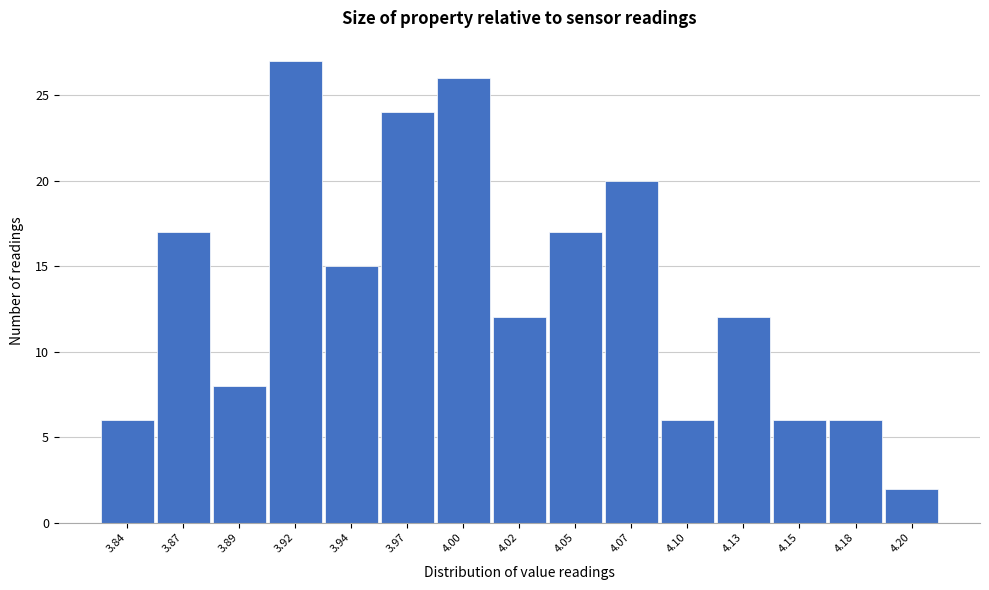

Reading left to right, extract all data points from this chart.

6	17	8	27	15	24	26	12	17	20	6	12	6	6	2